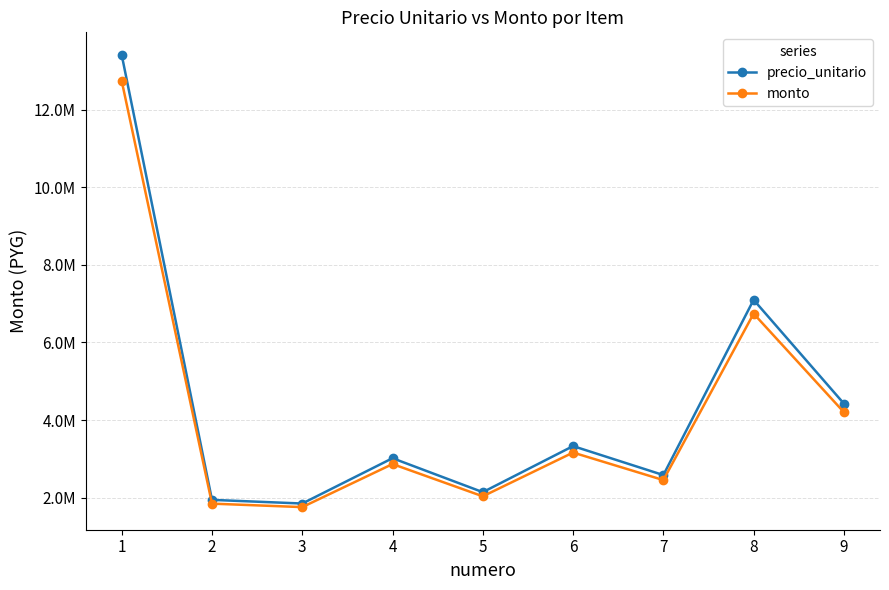

True or false: precio_unitario and monto cross at least once.

False